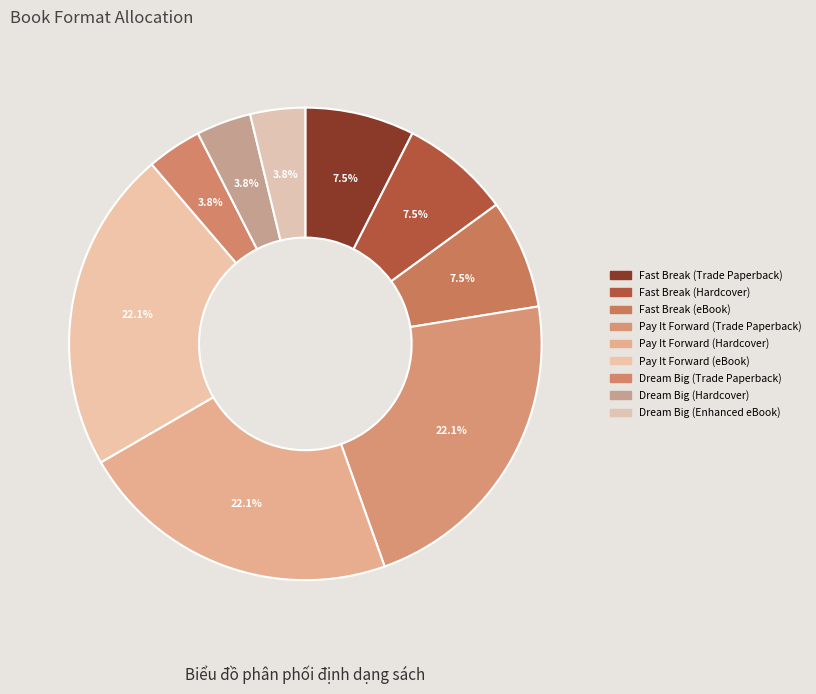

Do Dream Big (Enhanced eBook) and Dream Big (Trade Paperback) together represent more than half of the pie?

No